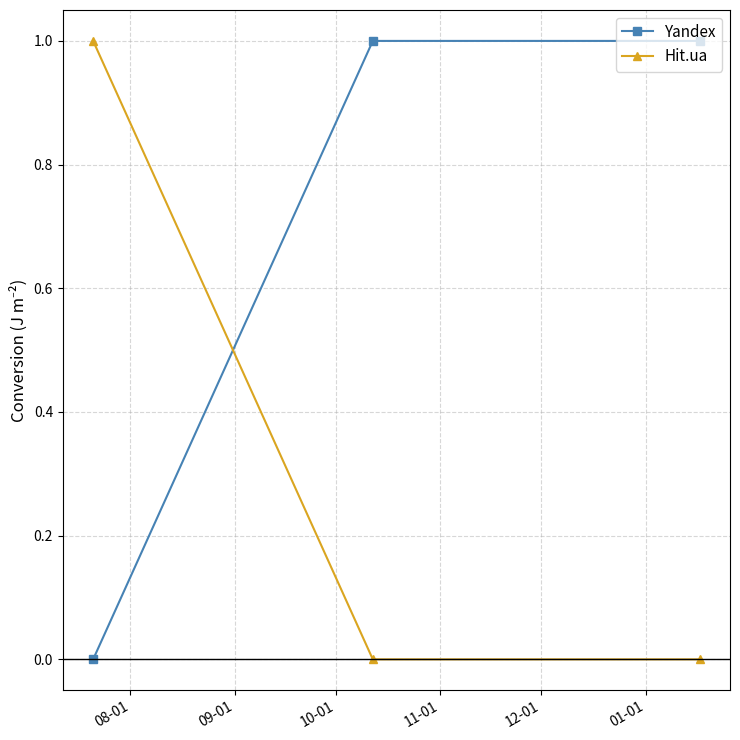

What is the average value of the Yandex series?

1